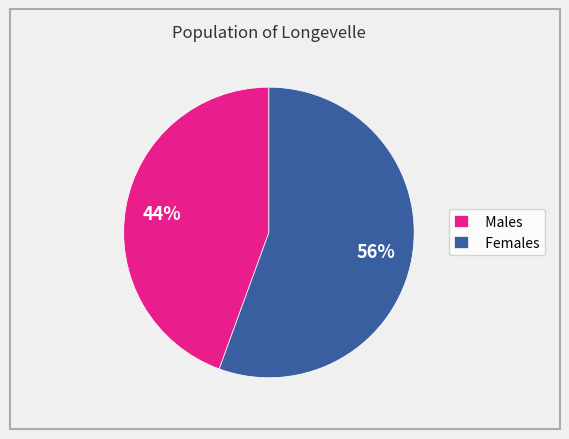

Which has a higher value, Males or Females?

Females